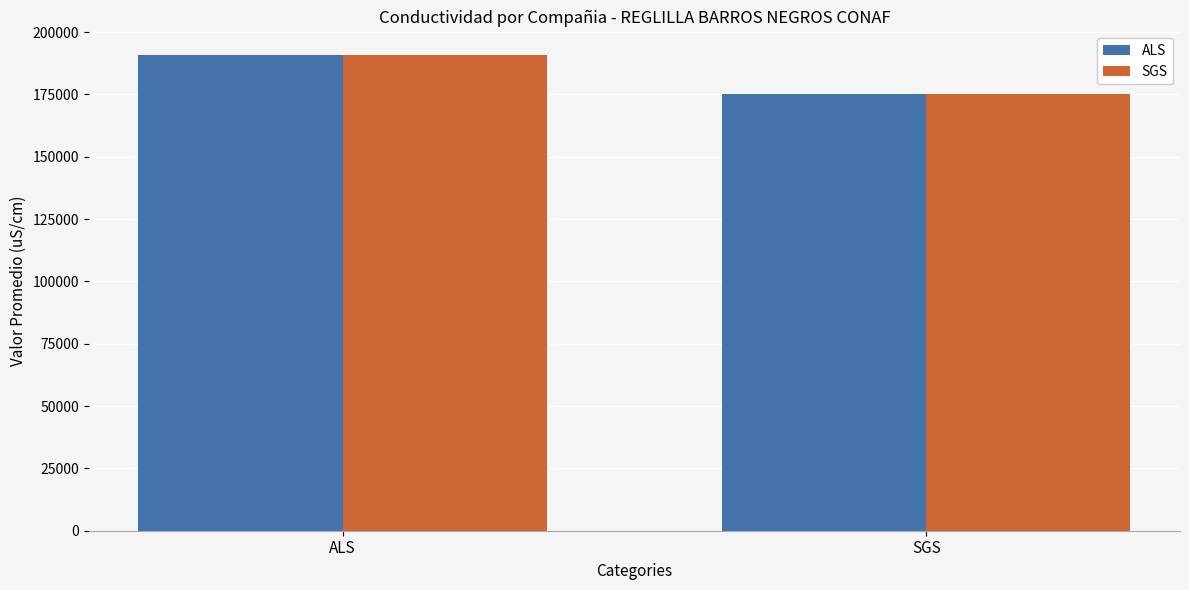

Reading left to right, extract all data points from this chart.

ALS: ALS=190749.9	SGS=175340.0
SGS: ALS=190749.9	SGS=175340.0